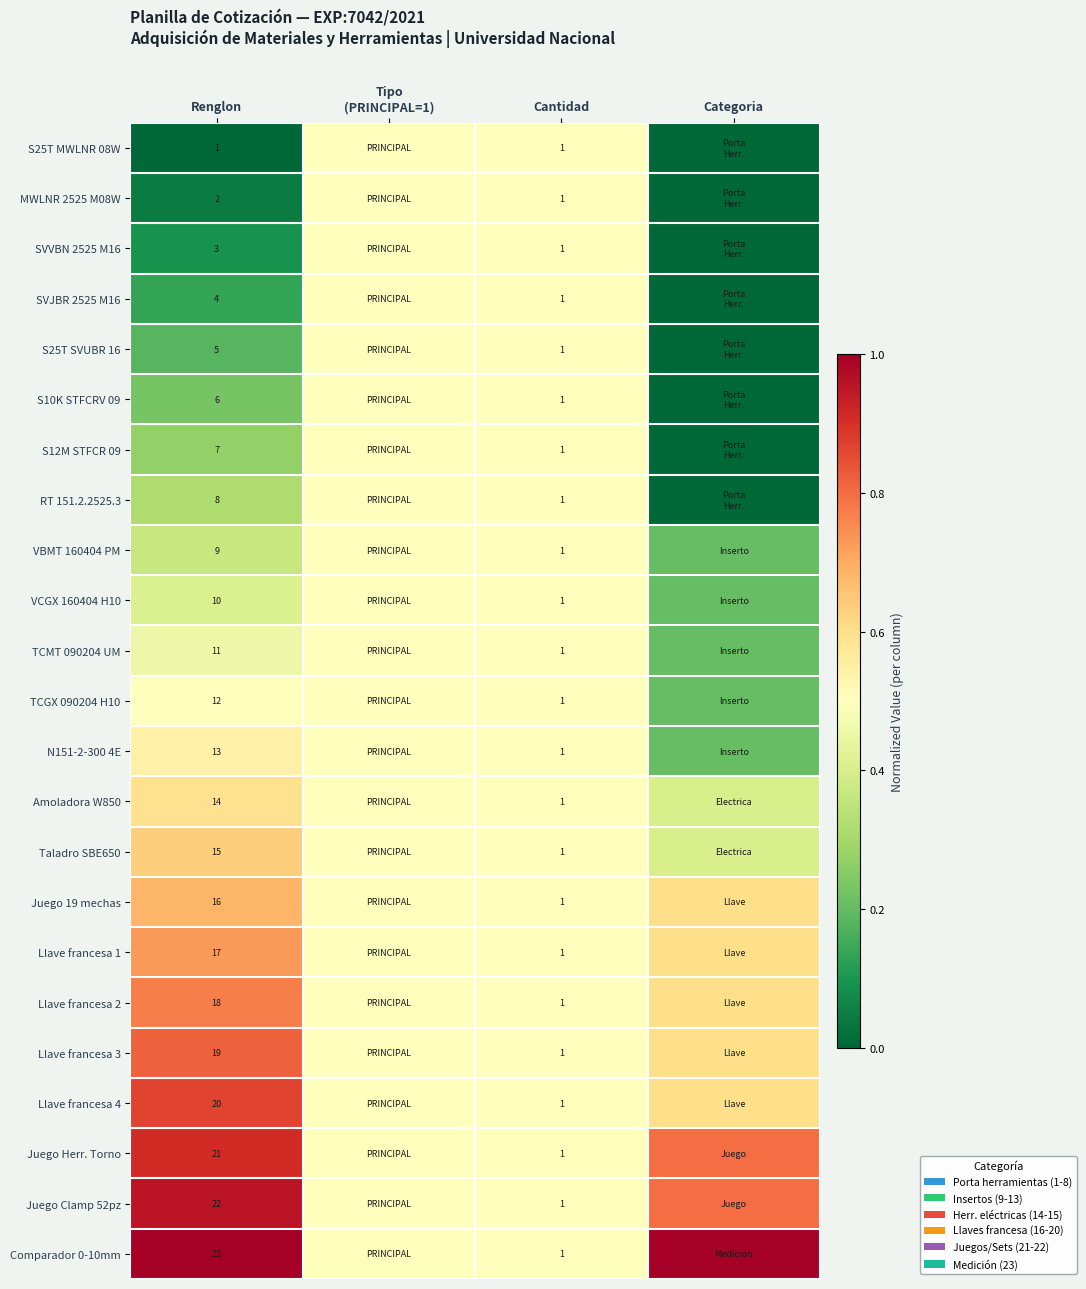

What is the difference between the highest and lowest values at Renglon?

22.0